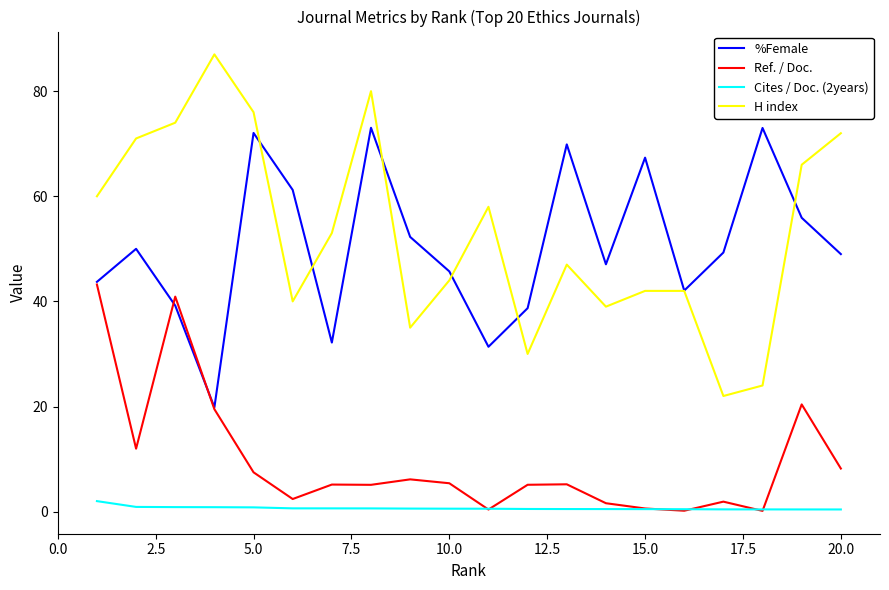

How many lines are shown in the chart?

4